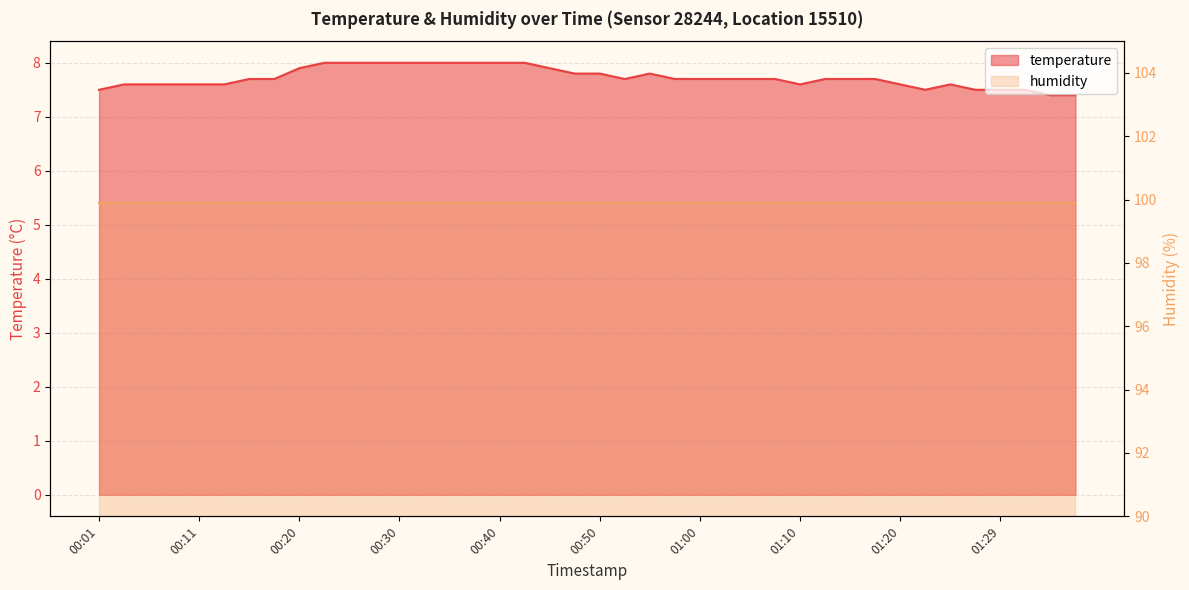

What is the greatest value displayed?

8.0